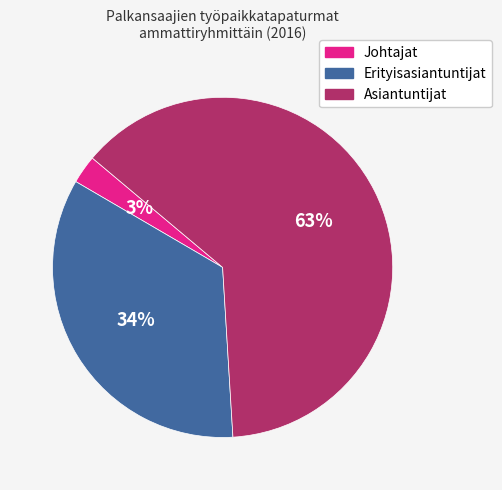

Combined, do Johtajat and Asiantuntijat account for over 50%?

Yes